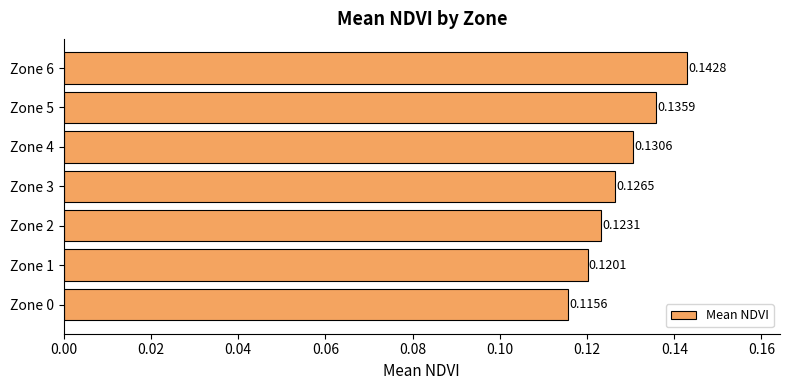

How many values are between 0 and 1?

7